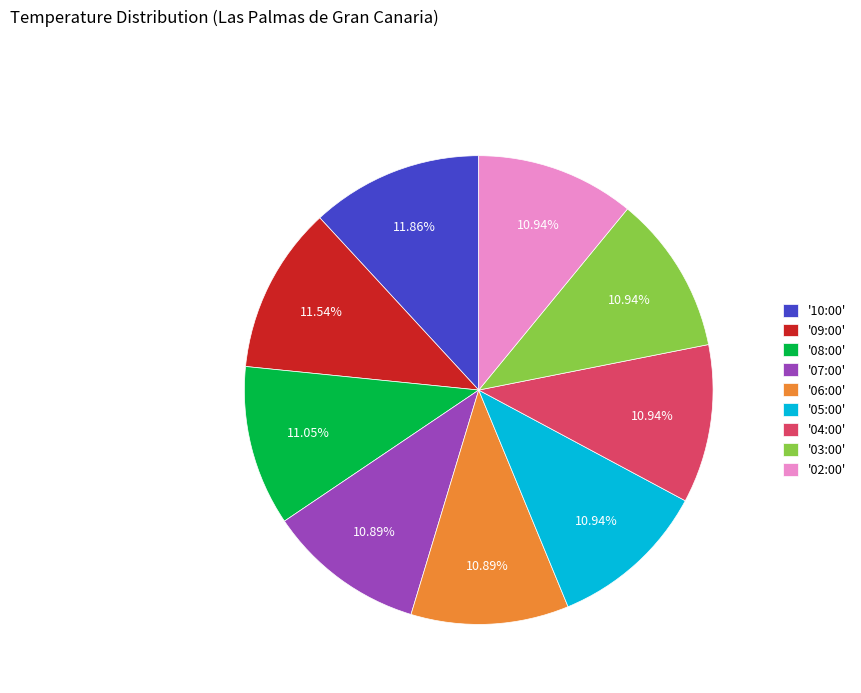

How many slices are in this pie chart?

9